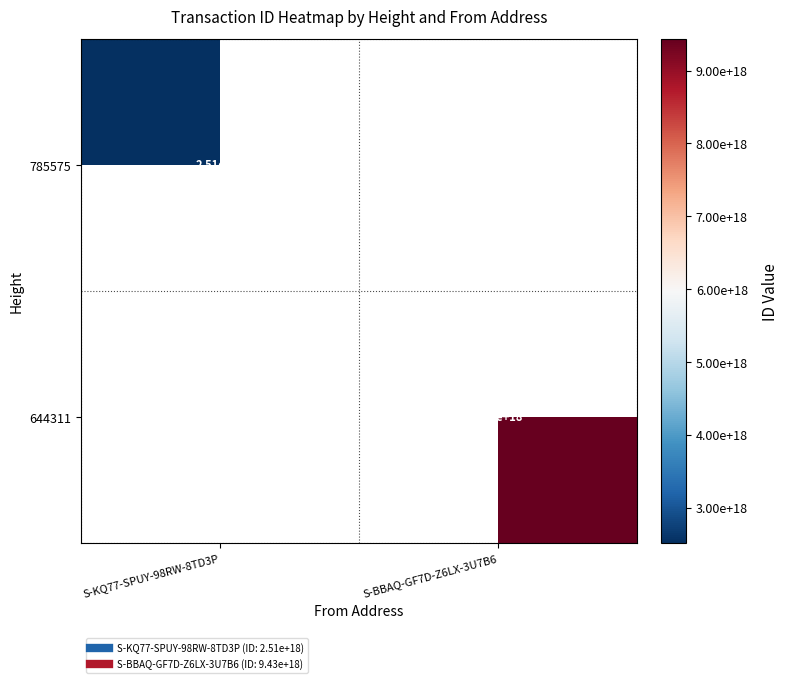

Which label corresponds to the largest value in the chart?

S-BBAQ-GF7D-Z6LX-3U7B6